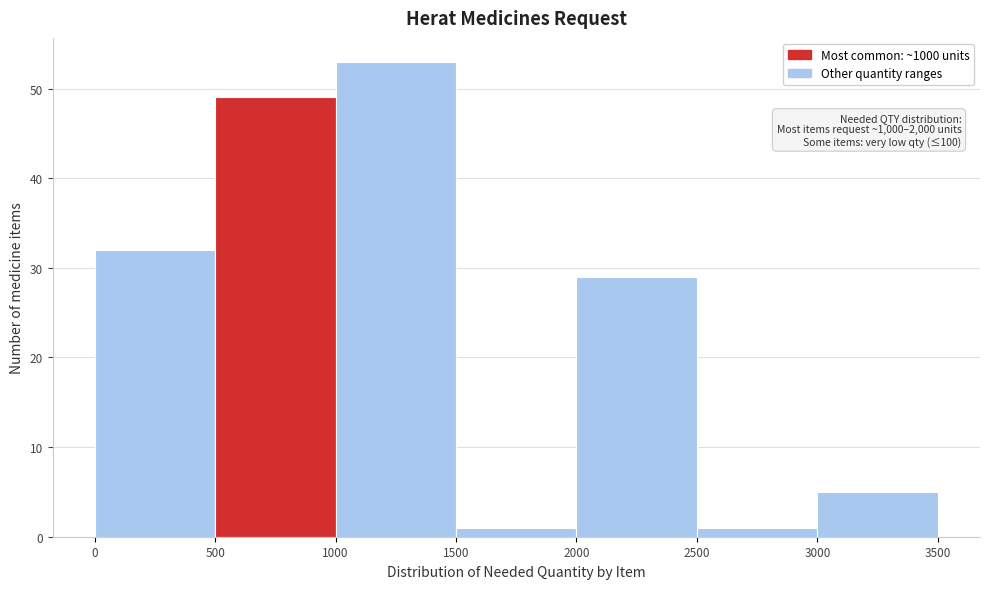

Which range on the x-axis has the tallest bar?

1000 to 1500